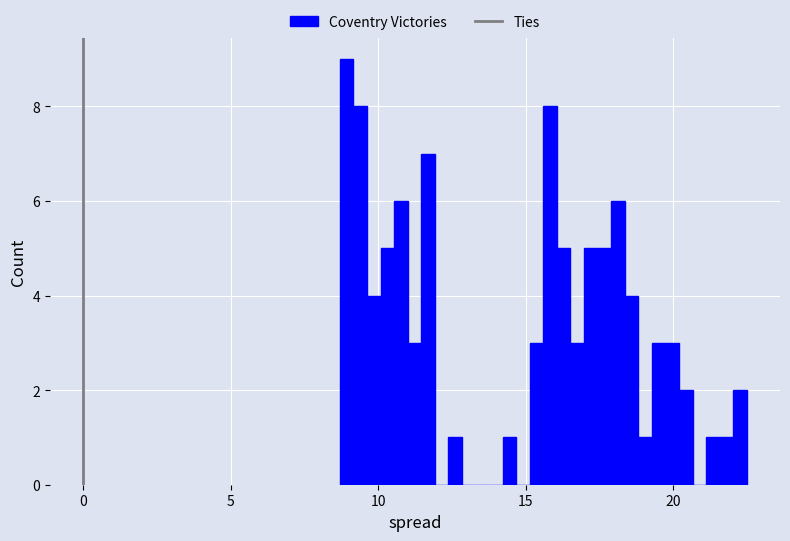

Read against the x-axis, roughly where is the centre of the tallest bar?

9.0